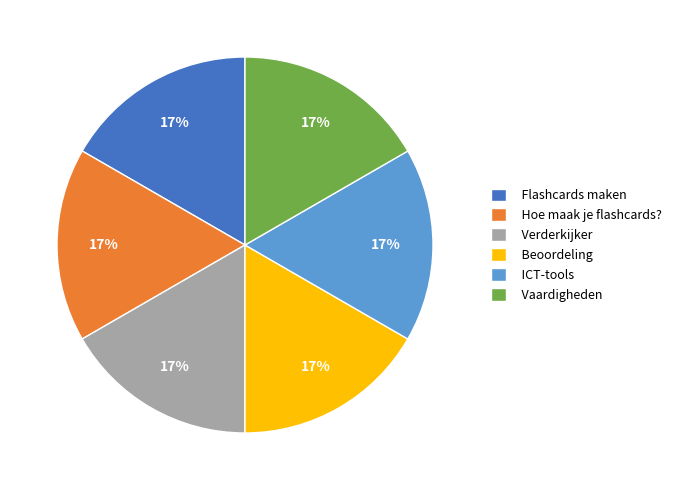

What is the ratio of the value at ICT-tools to the value at Beoordeling?

1.0